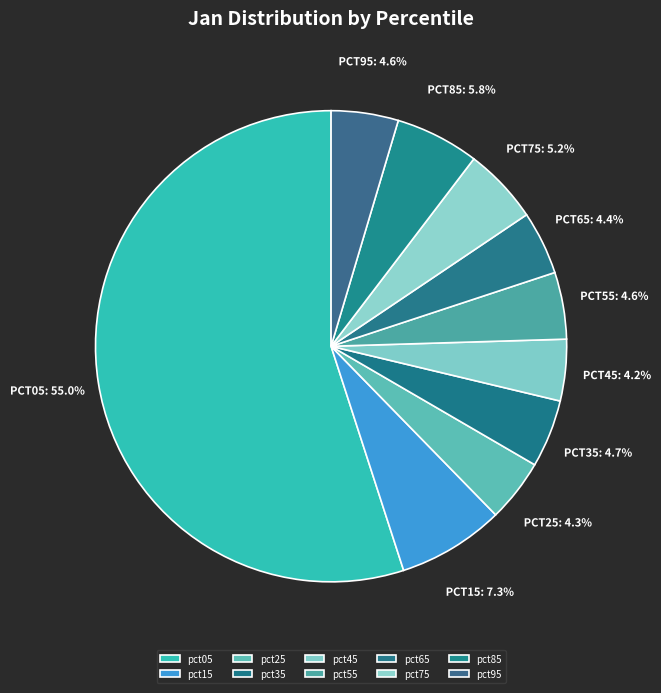

What percentage is the pct45 slice, to the nearest percent?

4%